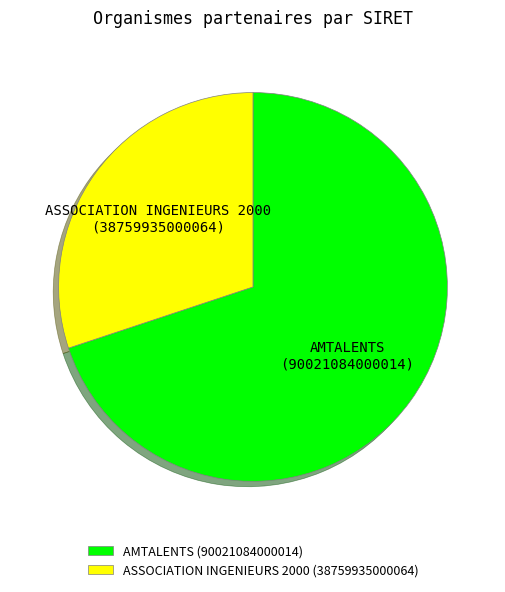

Rank the categories by value from highest to lowest.

AMTALENTS, ASSOCIATION INGENIEURS 2000